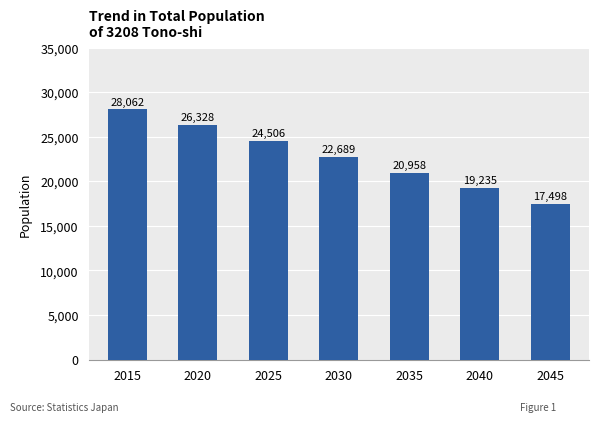

Does the chart contain stacked bars?

No